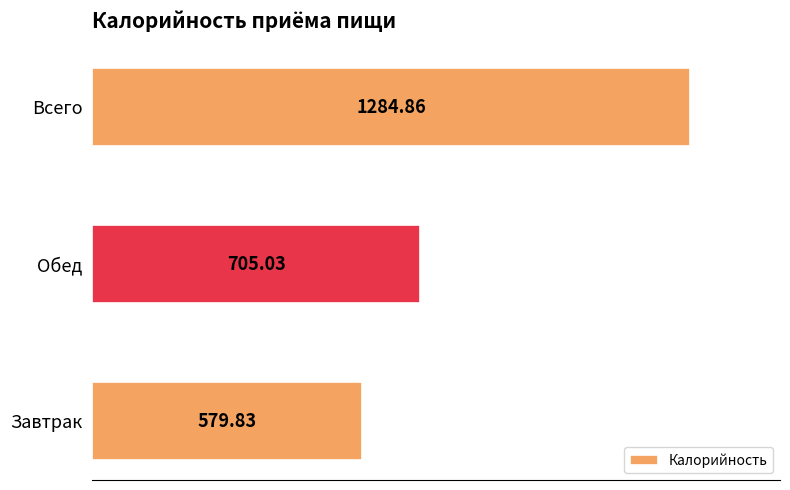

List the labels in order of value, largest first.

Всего, Обед, Завтрак